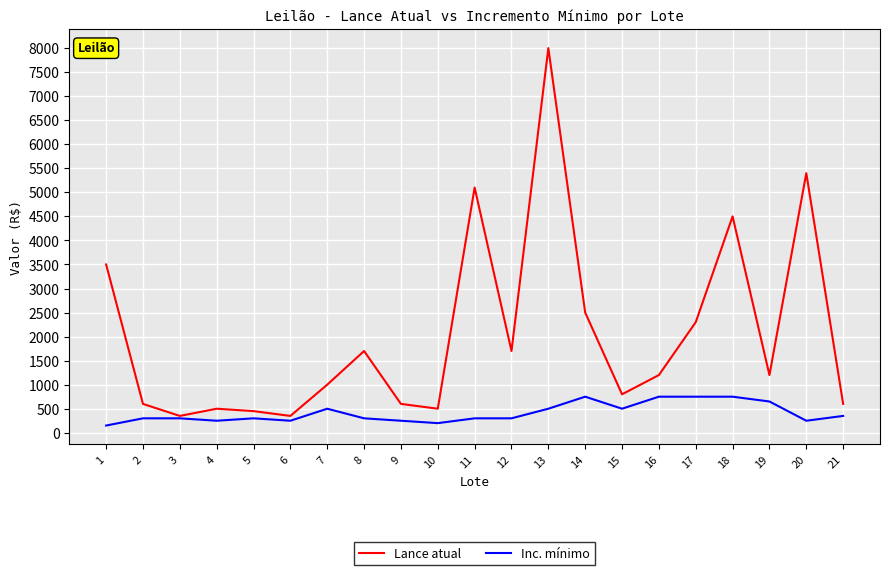

How many interior local peaks does the Lance atual series have?

6